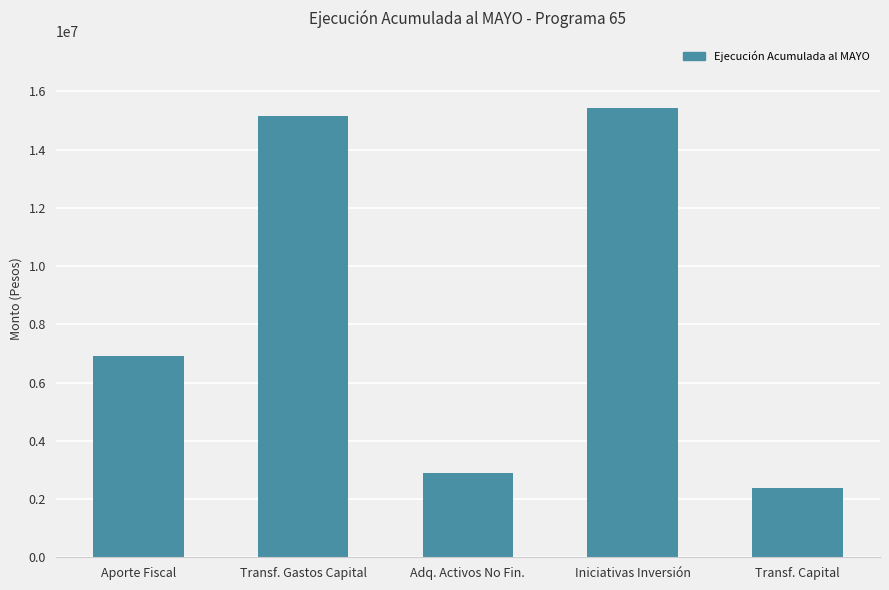

What is the greatest value displayed?

15425458